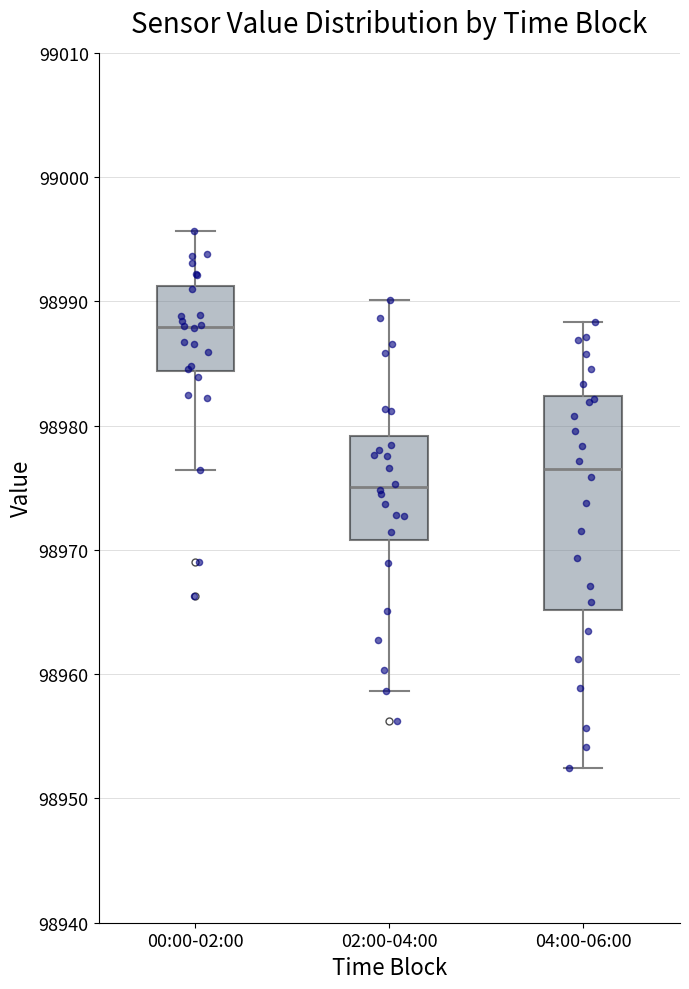

Reading left to right, read every box against the y-axis: the position of its median line, the range the box covers, and the ends of its whiskers. The values are not printed on the chart, so give them approximately, as read against the axis.

00:00-02:00: median 98988, box 98984 to 98991, whiskers 98976 to 98996
02:00-04:00: median 98975, box 98971 to 98979, whiskers 98959 to 98990
04:00-06:00: median 98977, box 98965 to 98982, whiskers 98952 to 98988